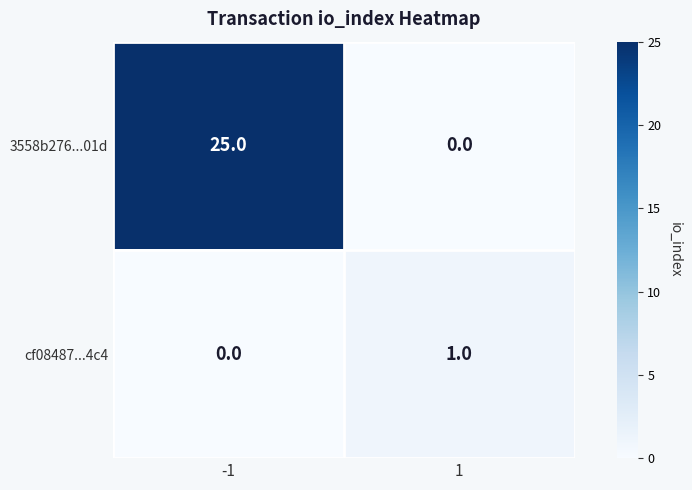

How many series are shown in this chart?

2